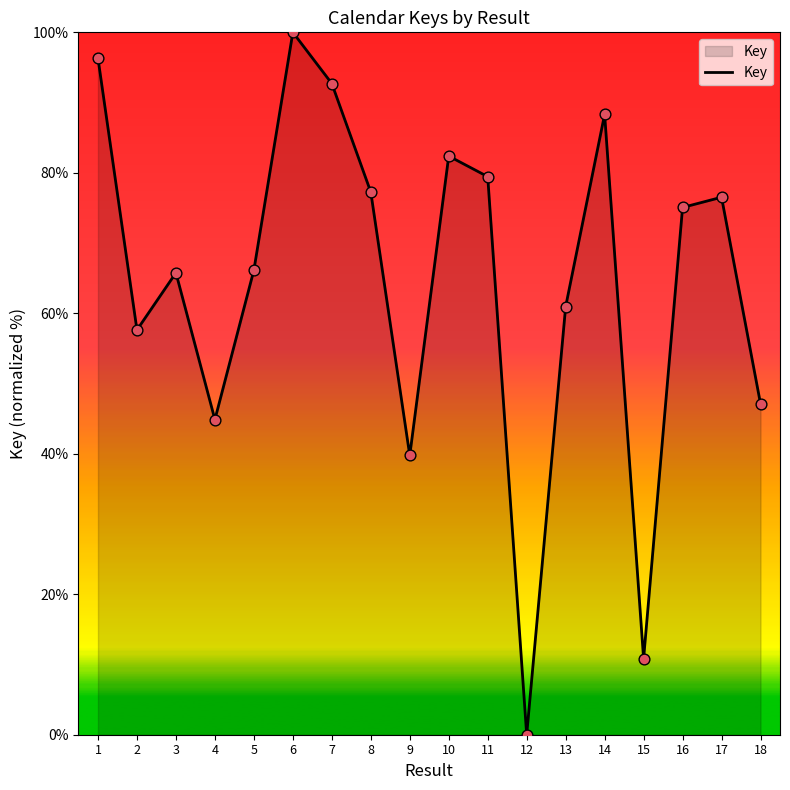

What is the ratio of the value at 11 to the value at 7?

0.9